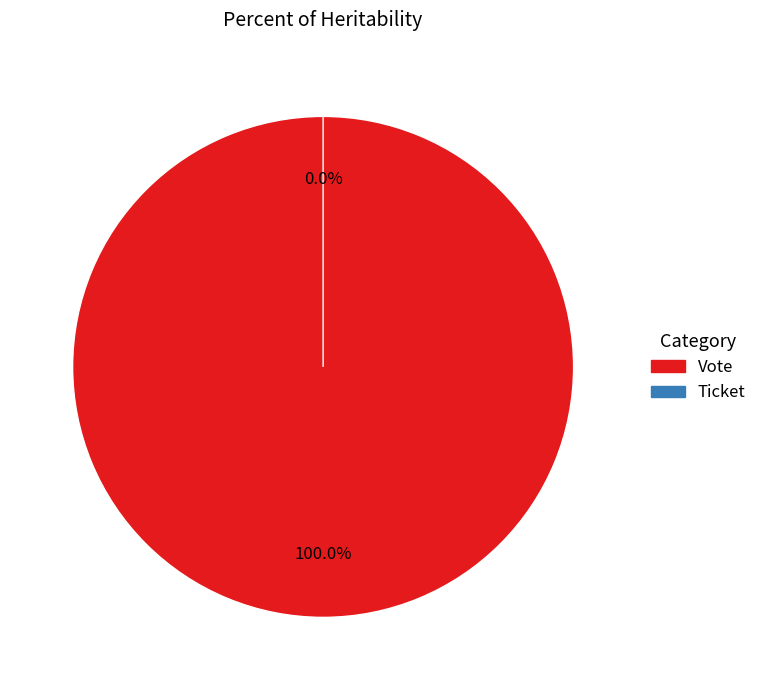

To the nearest percent, what is the difference between the Vote and Ticket slice percentages?

100%